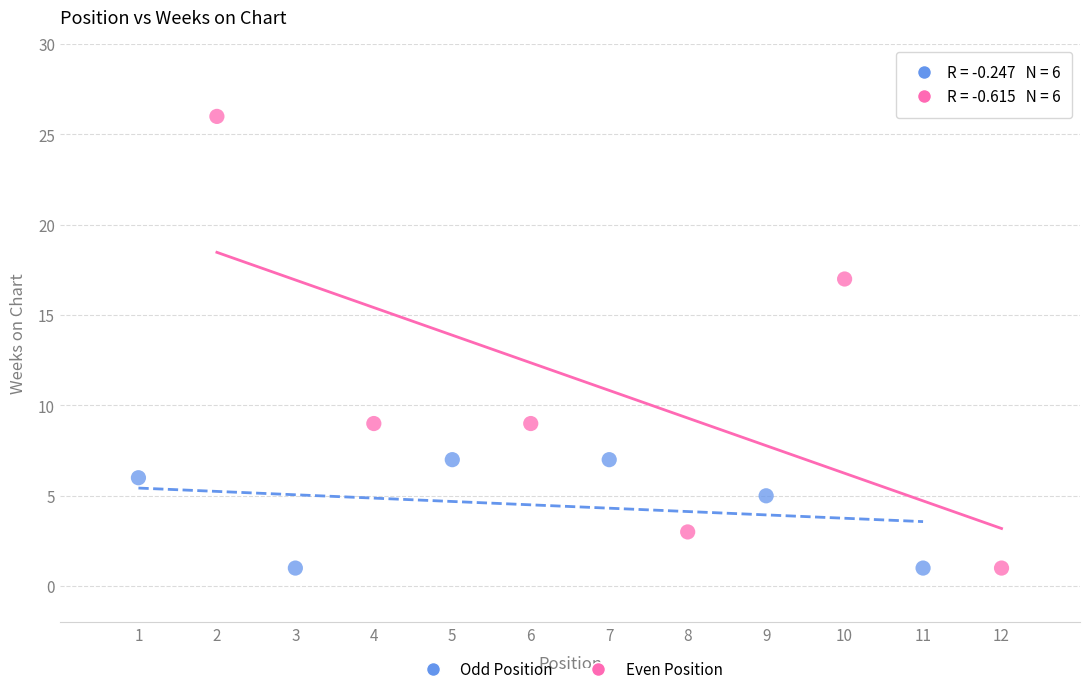

Which series reaches the maximum Y coordinate?

Even Position